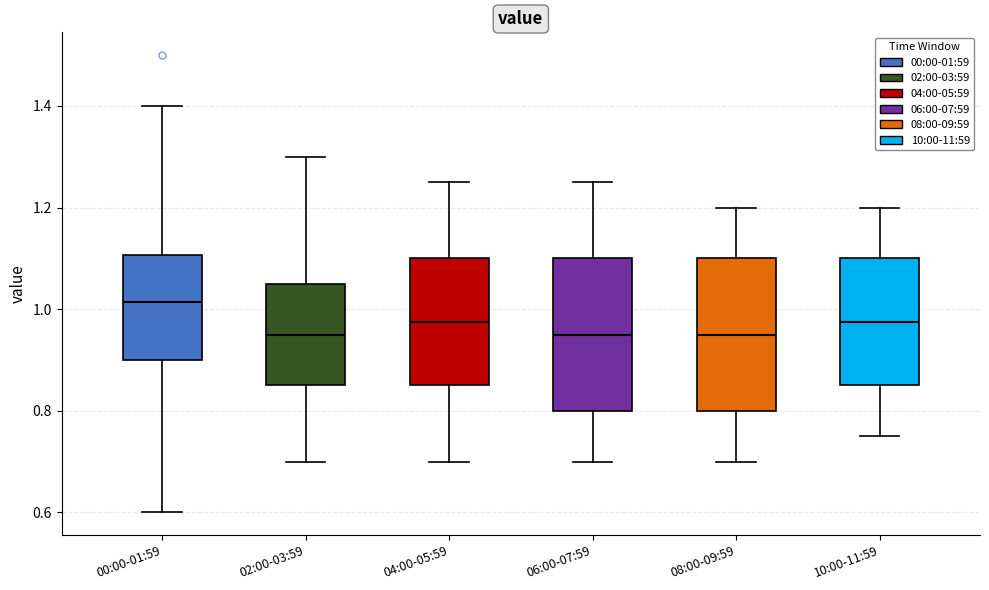

Reading left to right, read every box against the y-axis: the position of its median line, the range the box covers, and the ends of its whiskers. The values are not printed on the chart, so give them approximately, as read against the axis.

00:00-01:59: median 1.02, box 0.90 to 1.10, whiskers 0.60 to 1.40
02:00-03:59: median 0.96, box 0.86 to 1.06, whiskers 0.70 to 1.30
04:00-05:59: median 0.98, box 0.86 to 1.10, whiskers 0.70 to 1.26
06:00-07:59: median 0.96, box 0.80 to 1.10, whiskers 0.70 to 1.26
08:00-09:59: median 0.96, box 0.80 to 1.10, whiskers 0.70 to 1.20
10:00-11:59: median 0.98, box 0.86 to 1.10, whiskers 0.76 to 1.20